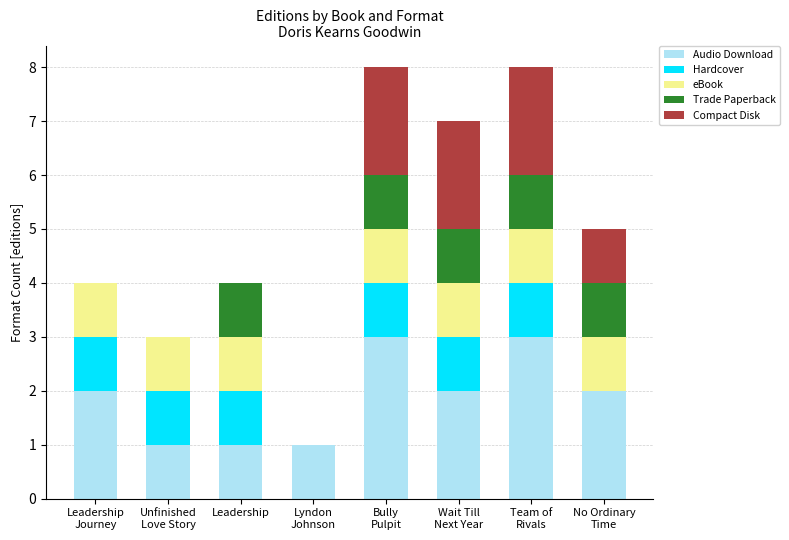

What is the sum of all Audio Download values?

15